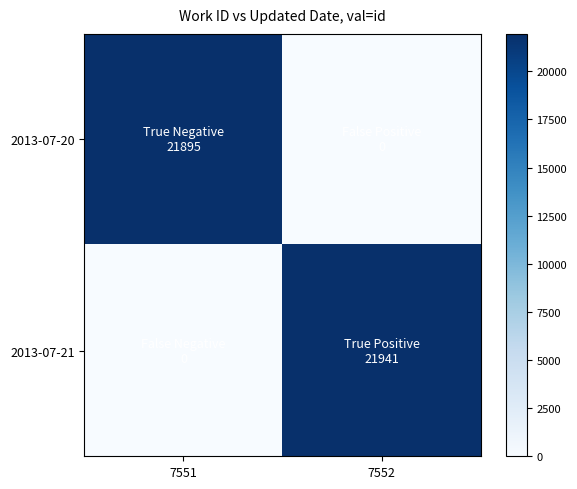

What is the total value across all series at 7552?

21941